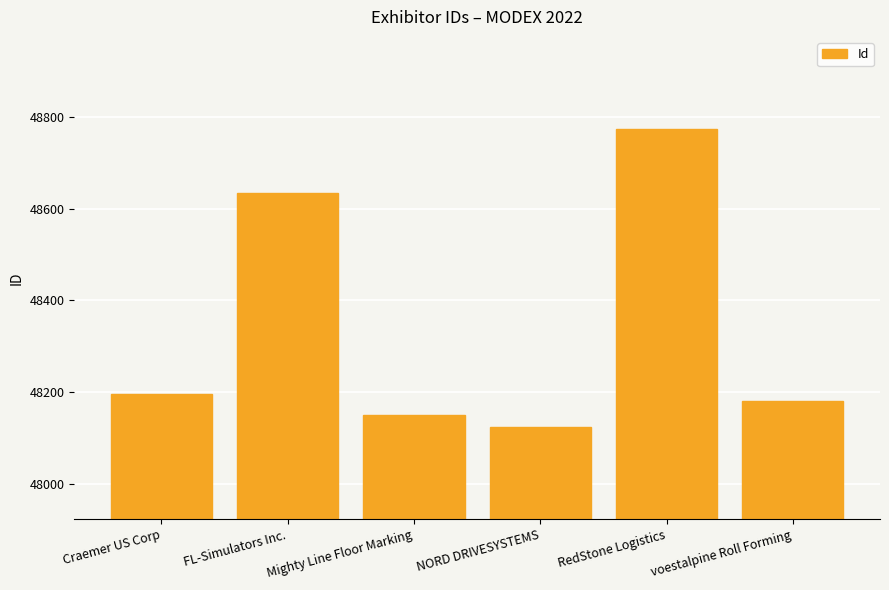

What is the sum of the values at Craemer US Corp and Mighty Line Floor Marking?

96348